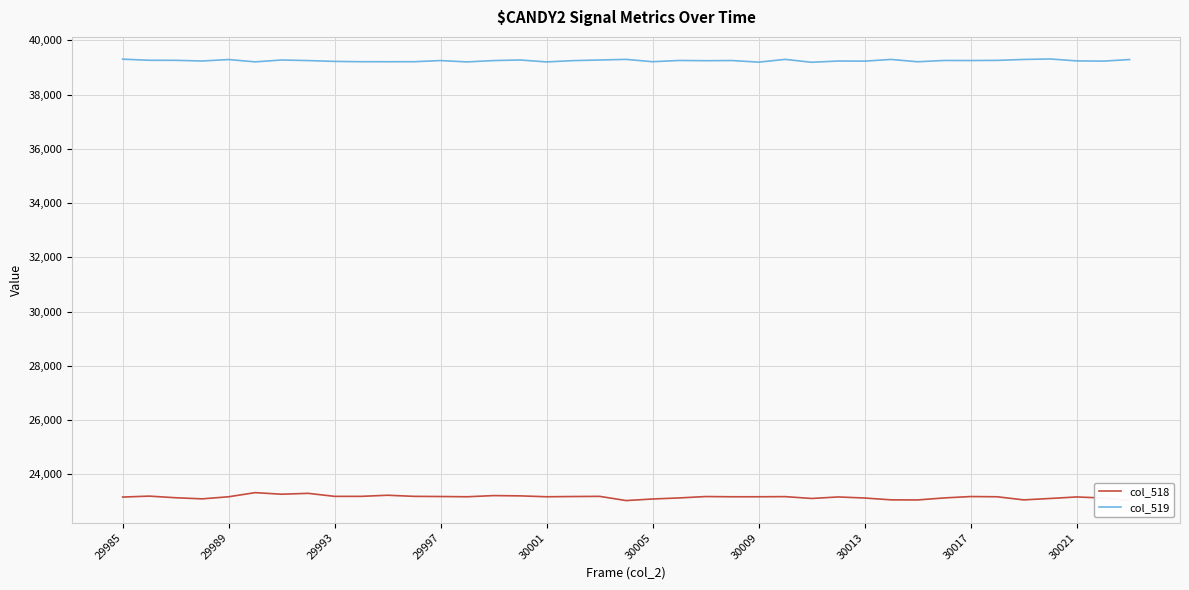

The value of col_519 at 30021 is 70200. True or false?

False